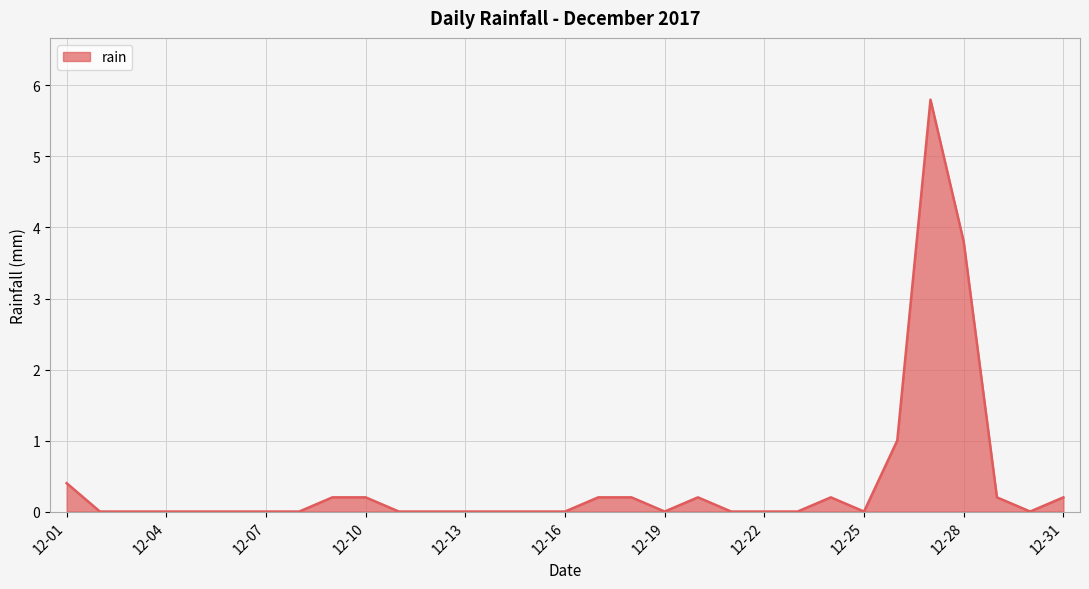

What is the maximum value shown in the chart?

5.8